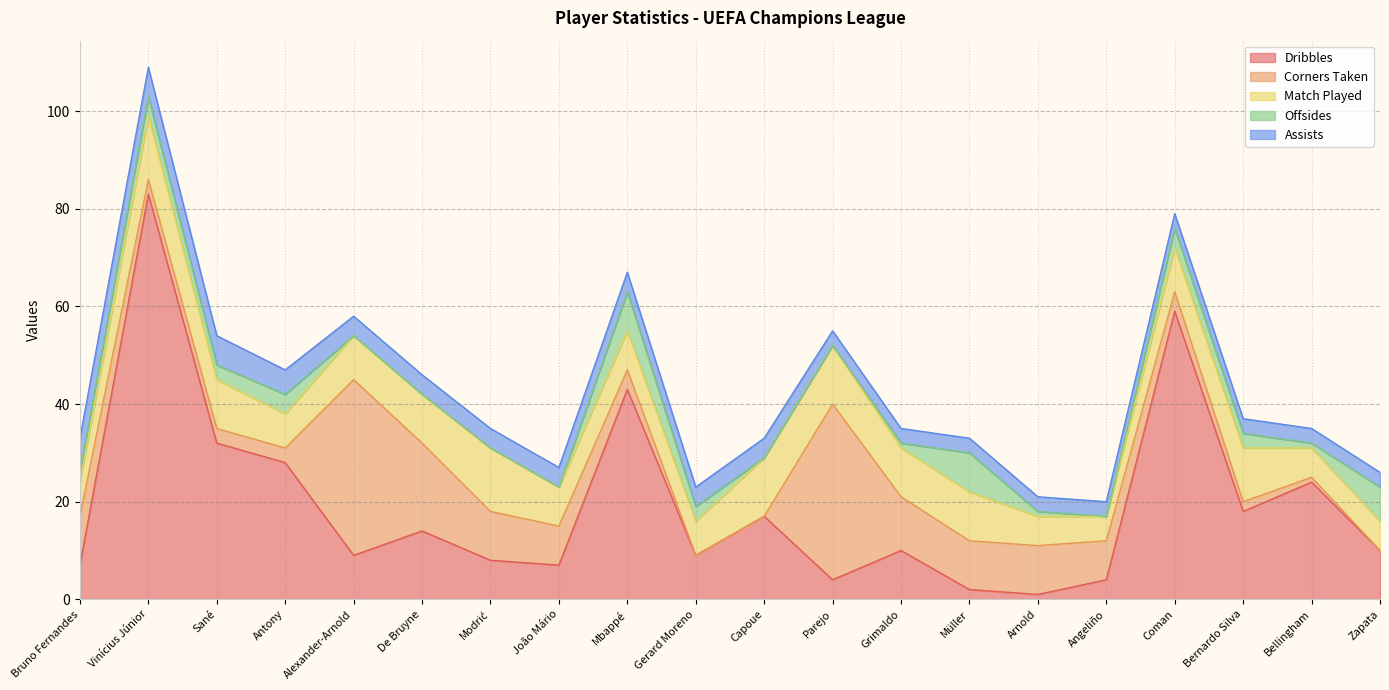

At Bernardo Silva, list the series in order from largest to smallest.

Dribbles, Match Played, Offsides, Assists, Corners Taken